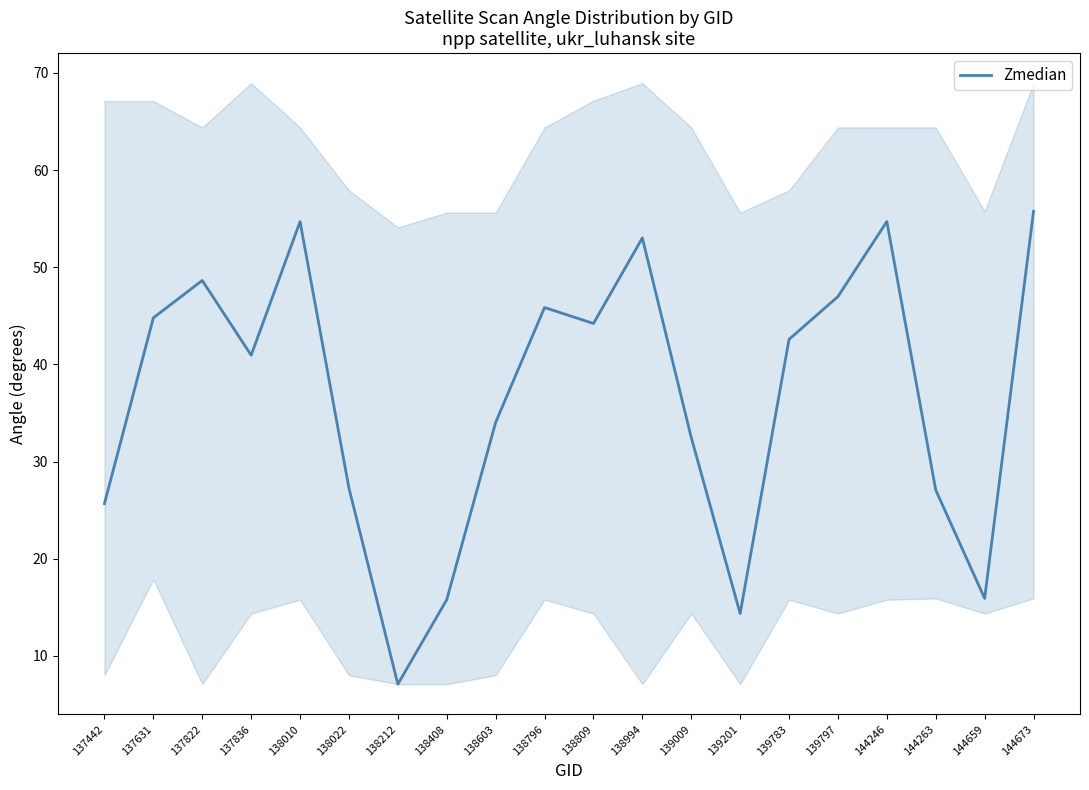

True or false: the data shows 89.7 at 138010.

False